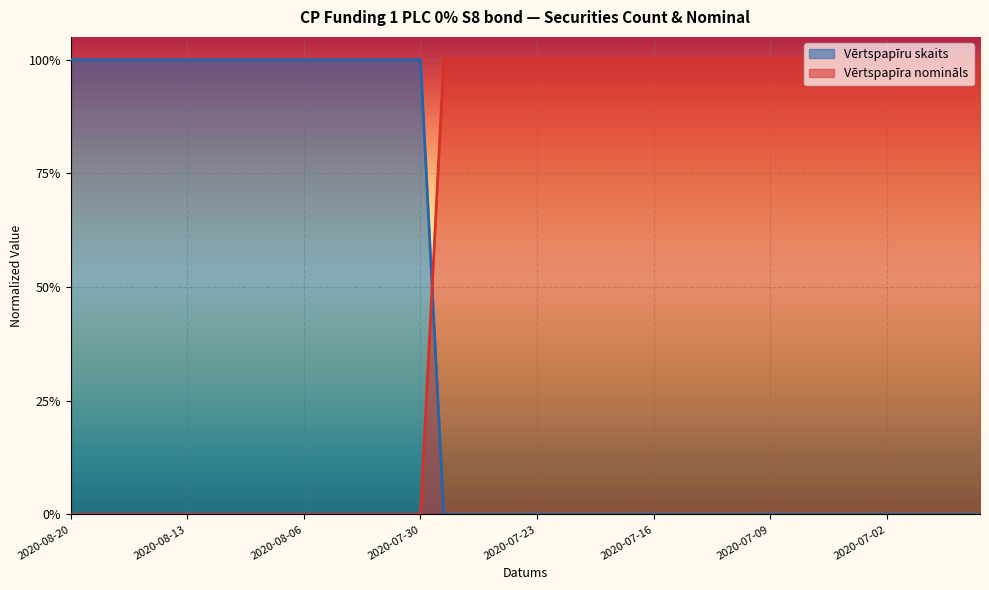

What position from the right is 2020-08-05?

29